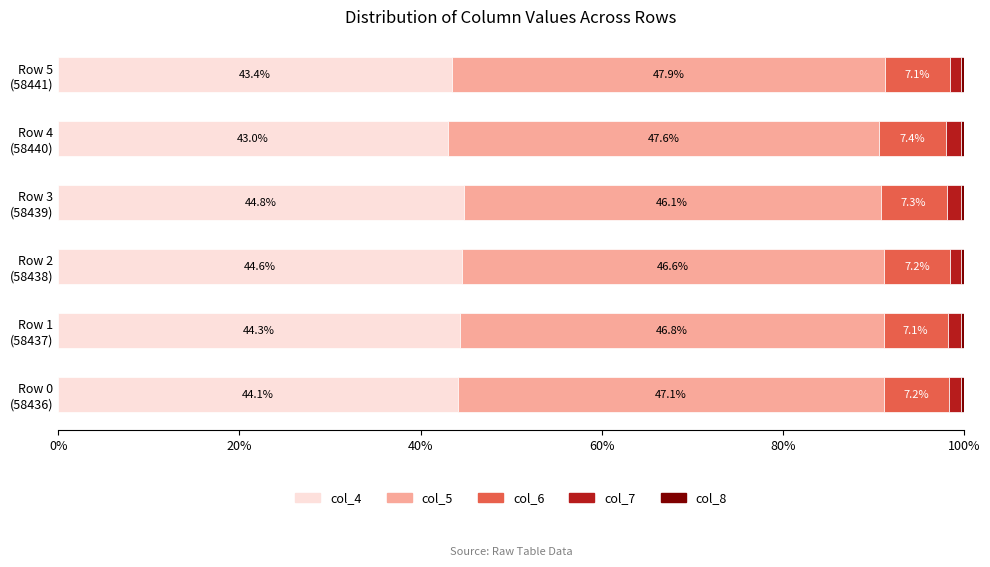

What is the highest value of the col_4 series?

44.8